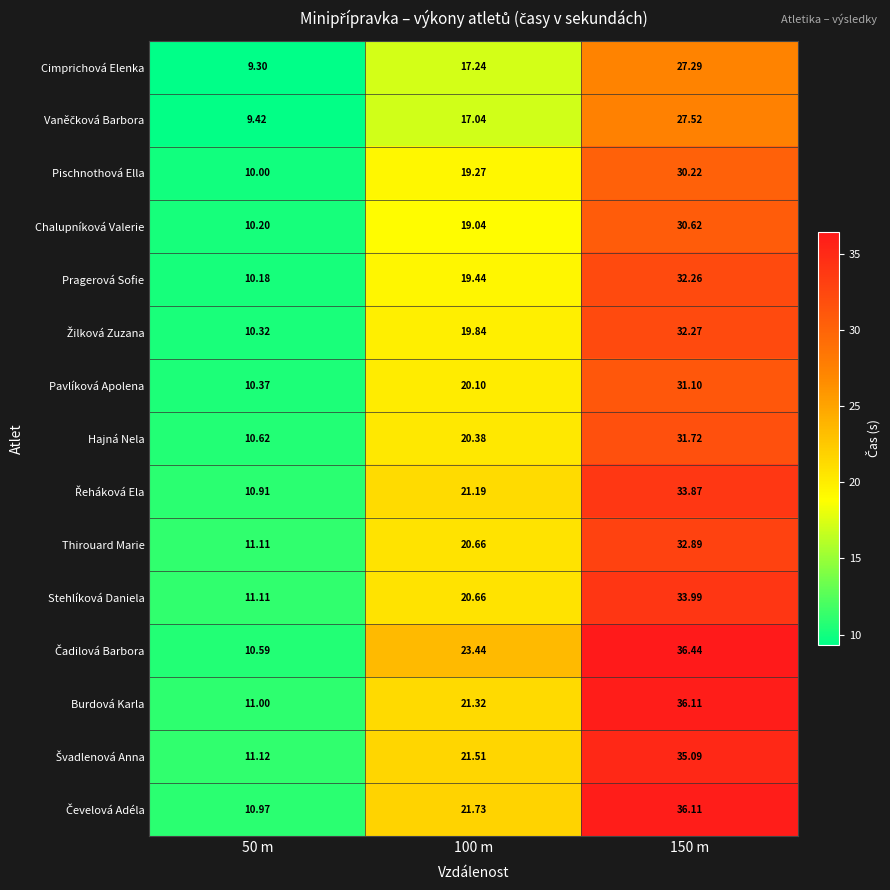

What is the greatest value displayed?

36.4